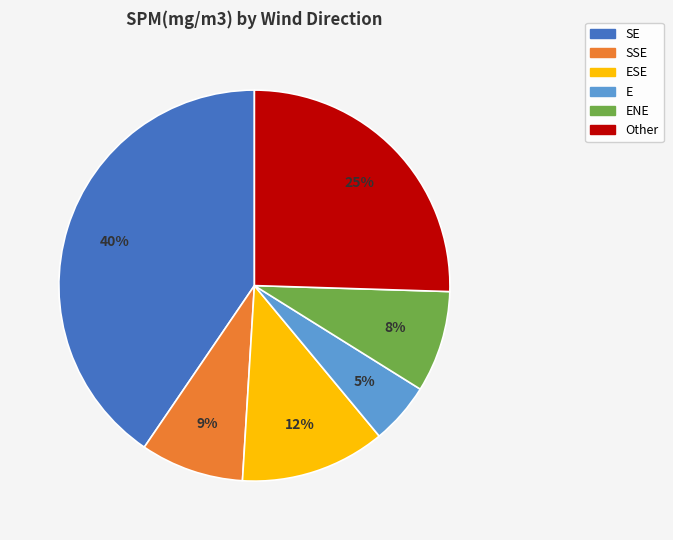

To the nearest percent, what is the average slice percentage?

17%